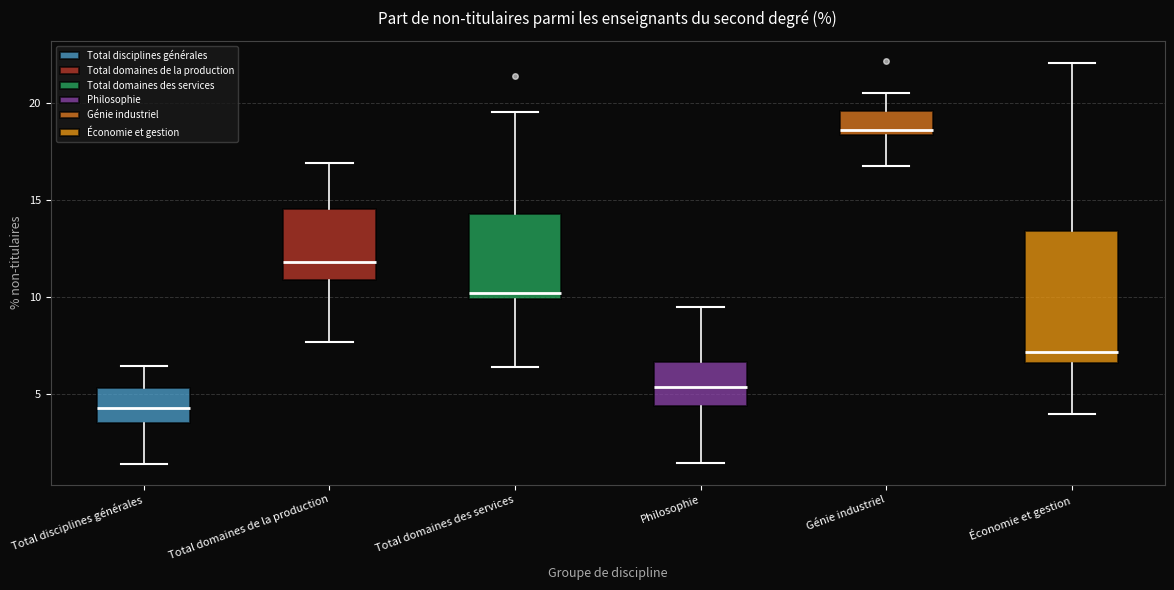

Reading left to right, read every box against the y-axis: the position of its median line, the range the box covers, and the ends of its whiskers. The values are not printed on the chart, so give them approximately, as read against the axis.

Total disciplines générales: median 4.5, box 3.5 to 5.5, whiskers 1.5 to 6.5
Total domaines de la production: median 12.0, box 11.0 to 14.5, whiskers 7.5 to 17.0
Total domaines des services: median 10.0 (just above the box's lower edge), box 10.0 to 14.5, whiskers 6.5 to 19.5
Philosophie: median 5.5, box 4.5 to 6.5, whiskers 1.5 to 9.5
Génie industriel: median 18.5 (just above the box's lower edge), box 18.5 to 19.5, whiskers 16.5 to 20.5
Économie et gestion: median 7.0, box 6.5 to 13.5, whiskers 4.0 to 22.0